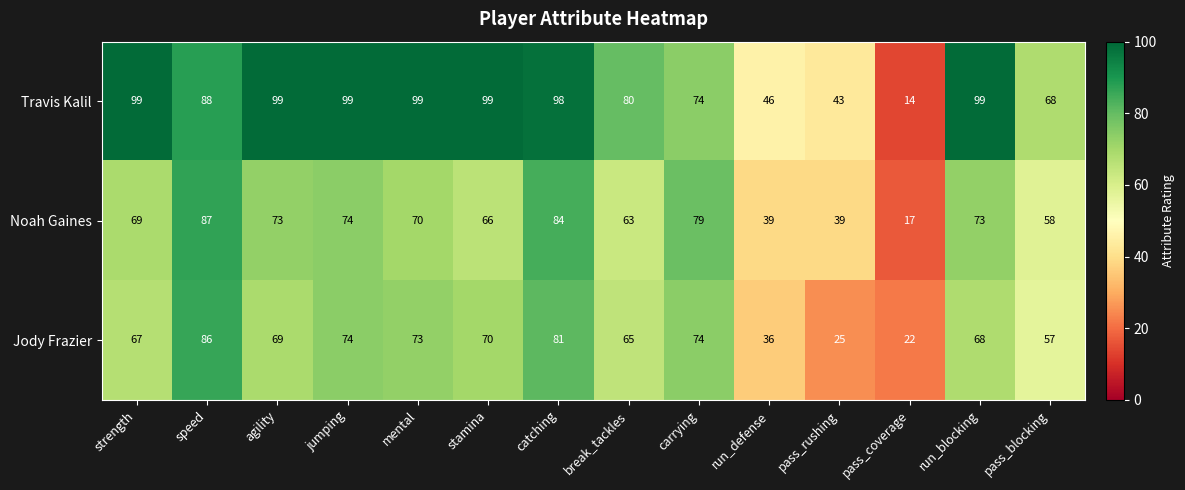

What is the total value across all series at stamina?

235